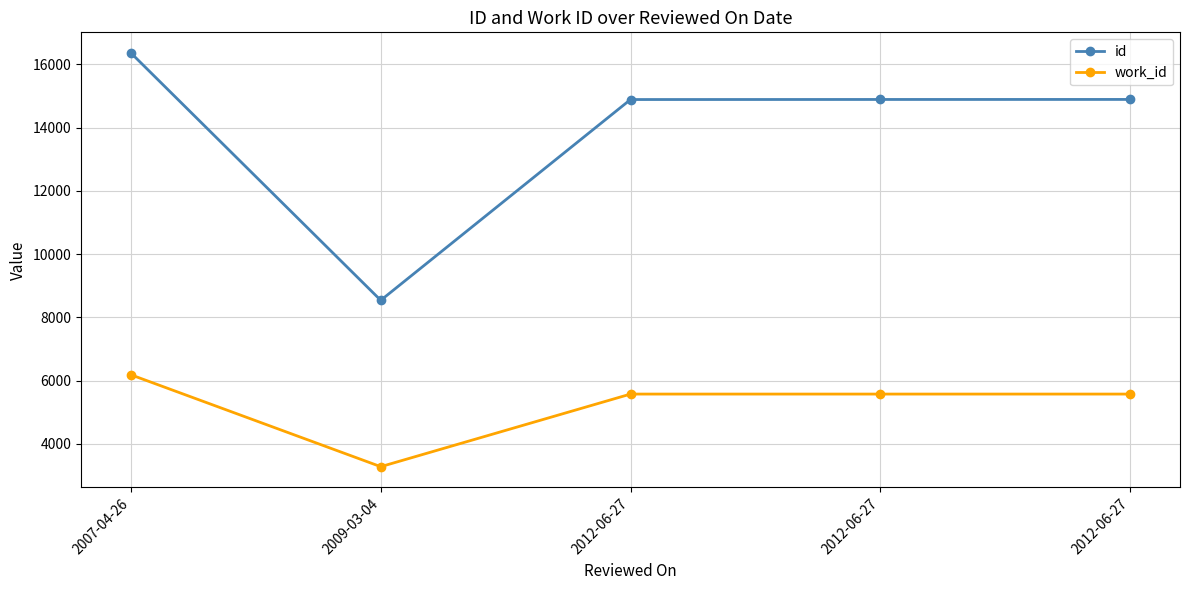

True or false: work_id has more than 0 interior local peaks.

False